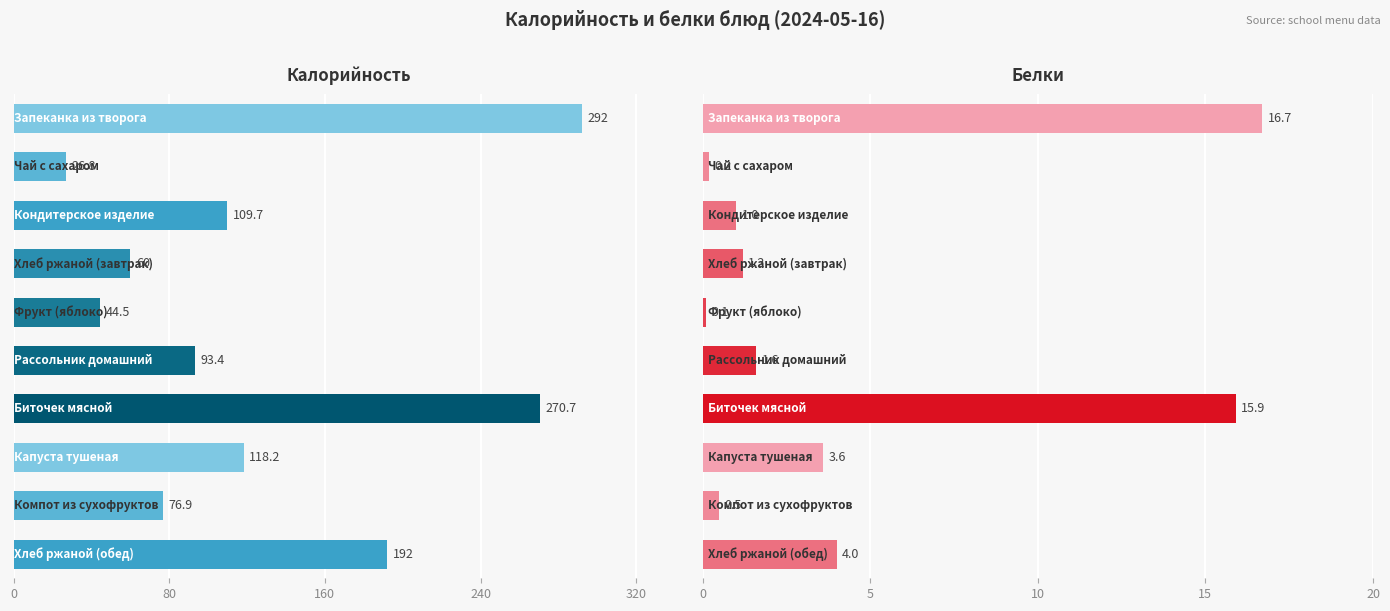

Reading left to right, extract all data points from this chart.

Калорийность: 292.0	26.8	109.7	60.0	44.5	93.4	270.7	118.2	76.9	192.0
Белки: 16.7	0.2	1.0	1.2	0.1	1.6	15.9	3.6	0.5	4.0